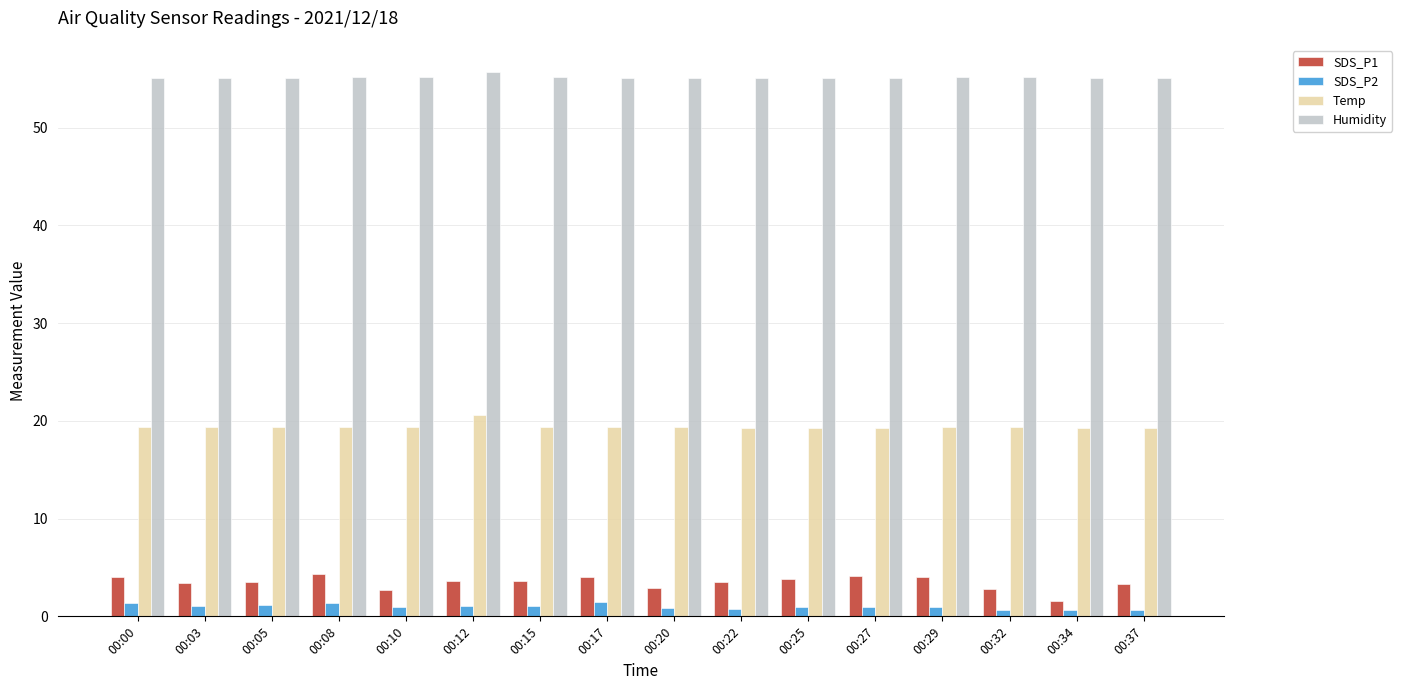

What is the sum of all SDS_P2 values?

16.2